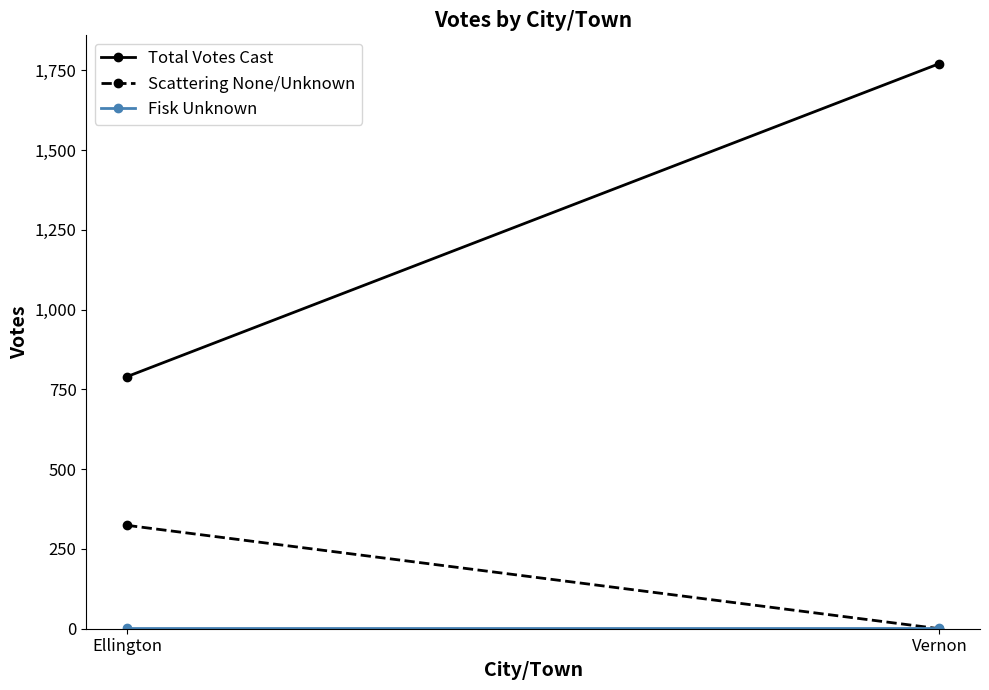

Which has a higher value, Vernon or Ellington?

Vernon